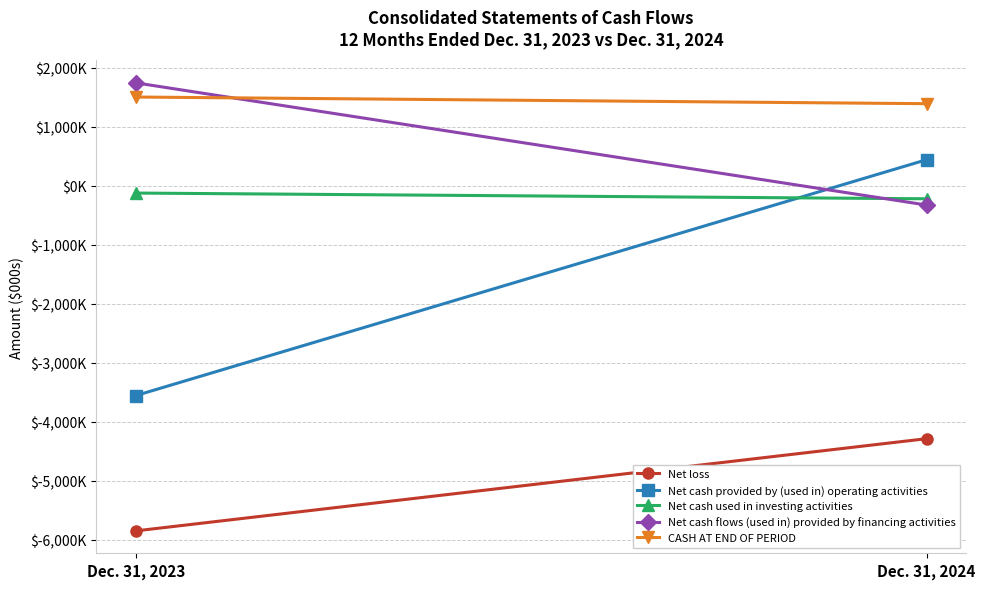

True or false: Net cash flows (used in) provided by financing activities has a value of 1742 at Dec. 31, 2023.

True